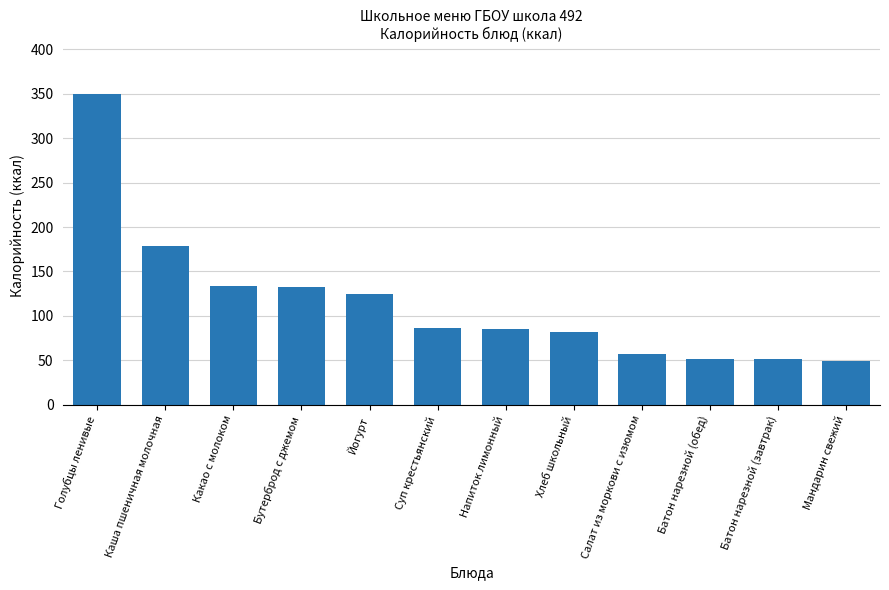

What is the change in value from Голубцы ленивые to Бутерброд с джемом?

-218